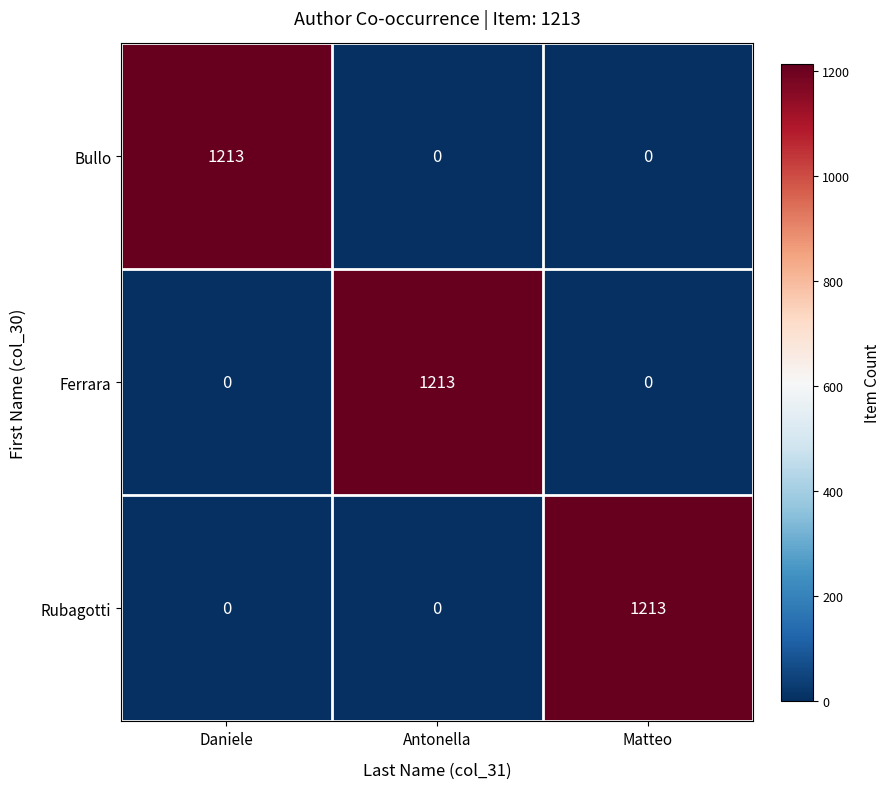

What is the total value across all series at Matteo?

1213